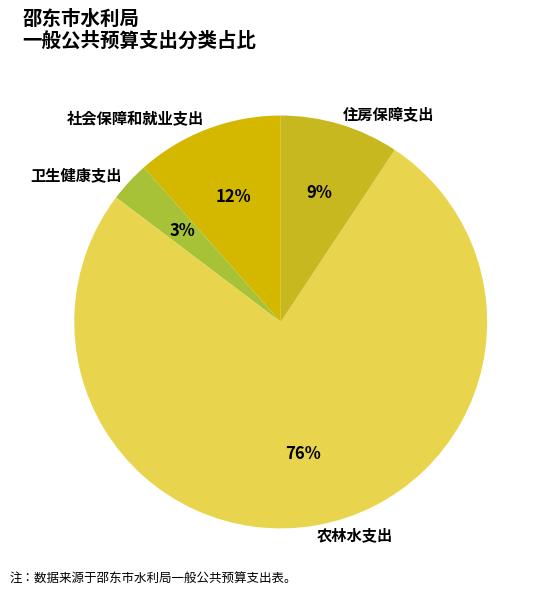

Is it true that 社会保障和就业支出 is 12% of the pie?

True